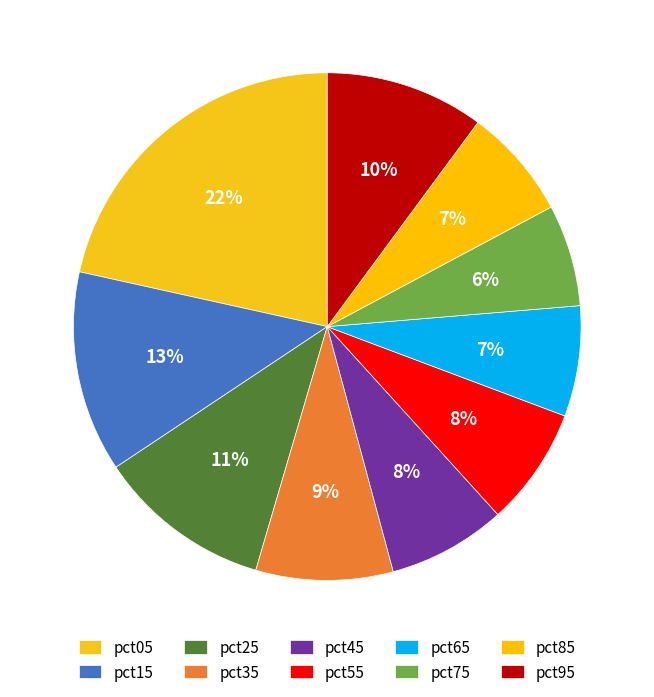

How many slices are in this pie chart?

10